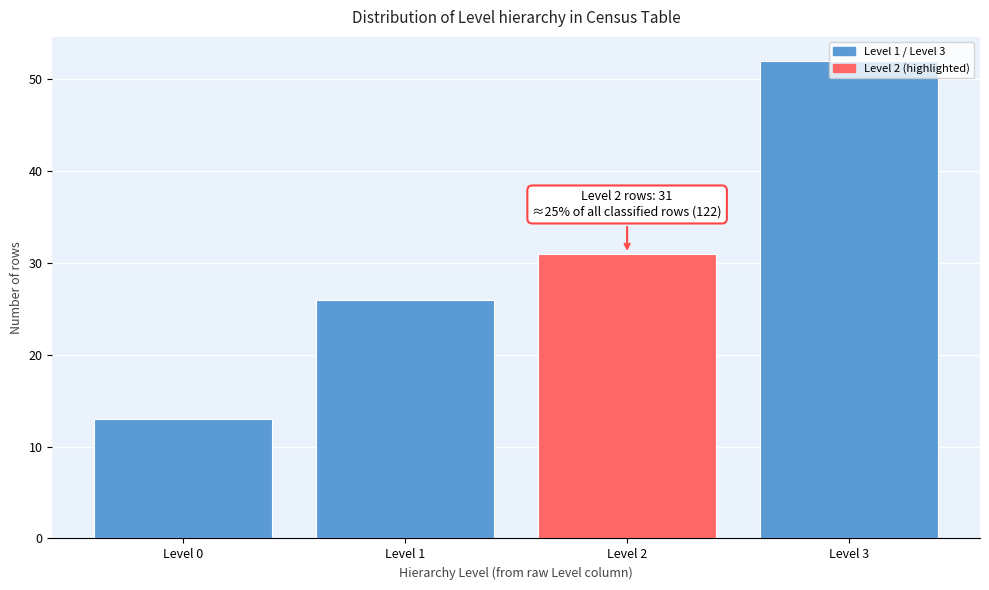

Which has a higher value, Level 1 or Level 0?

Level 1